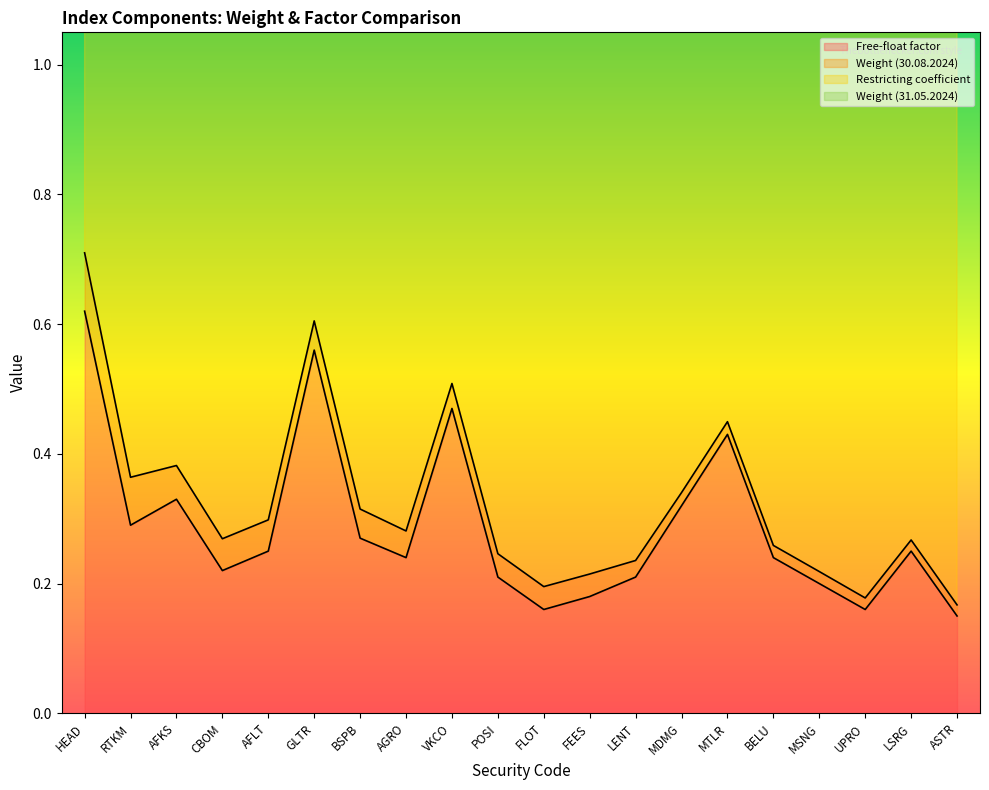

True or false: Weight (31.05.2024) and Restricting coefficient intersect in this chart.

False